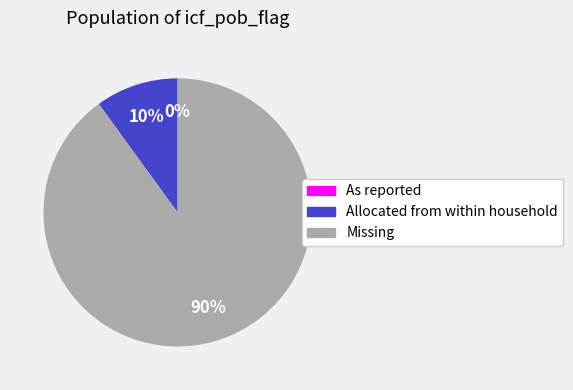

The Missing slice represents 90% of the pie. True or false?

True